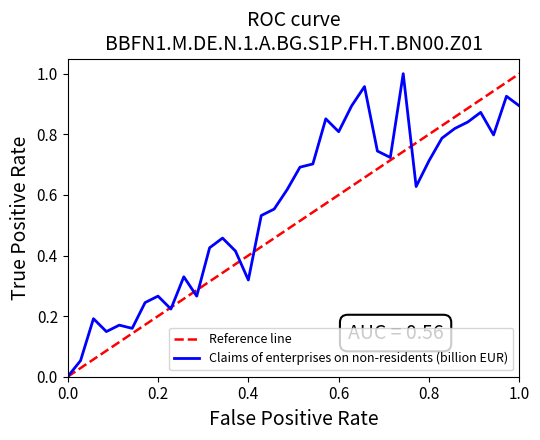

True or false: the data shows 0.5 at 0.6.

False